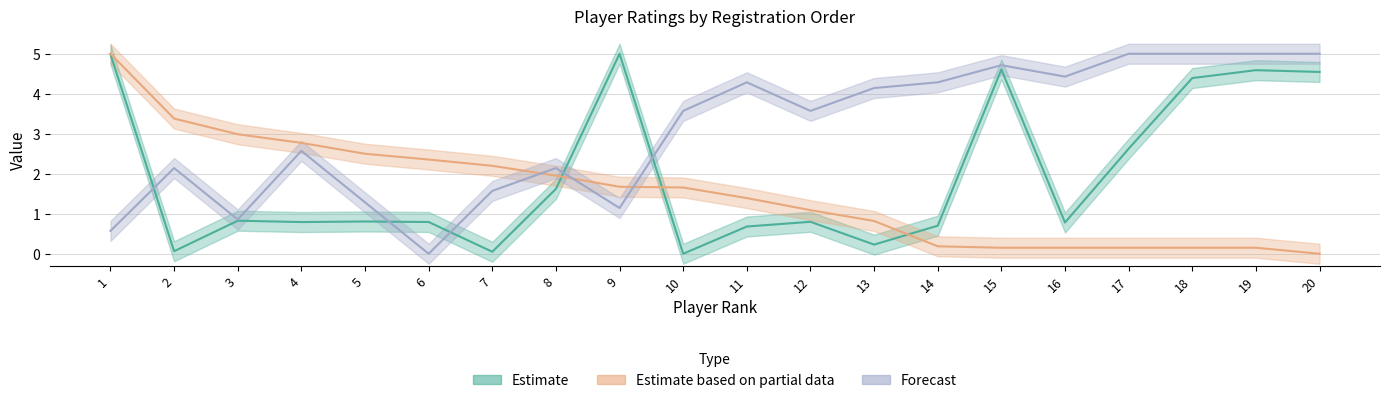

Reading left to right, extract all data points from this chart.

LICENSE_NO: 5.0	0.1	0.8	0.8	0.8	0.8	0.0	1.6	5.0	0.0	0.7	0.8	0.2	0.7	4.6	0.8	2.6	4.4	4.6	4.5
UKD: 5.0	3.4	3.0	2.8	2.5	2.4	2.2	2.0	1.7	1.7	1.4	1.1	0.8	0.2	0.2	0.2	0.2	0.2	0.2	0.0
BIRTH_YEAR: 0.6	2.1	0.9	2.6	1.3	0.0	1.6	2.1	1.1	3.6	4.3	3.6	4.1	4.3	4.7	4.4	5.0	5.0	5.0	5.0